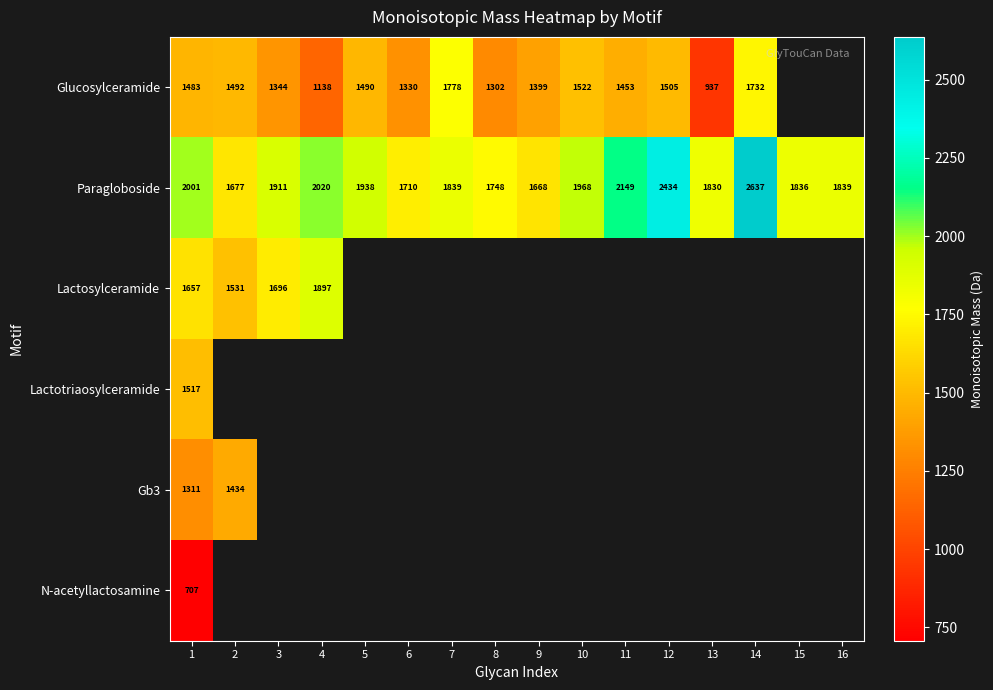

The Glucosylceramide series shows 285.1 at 4. True or false?

False